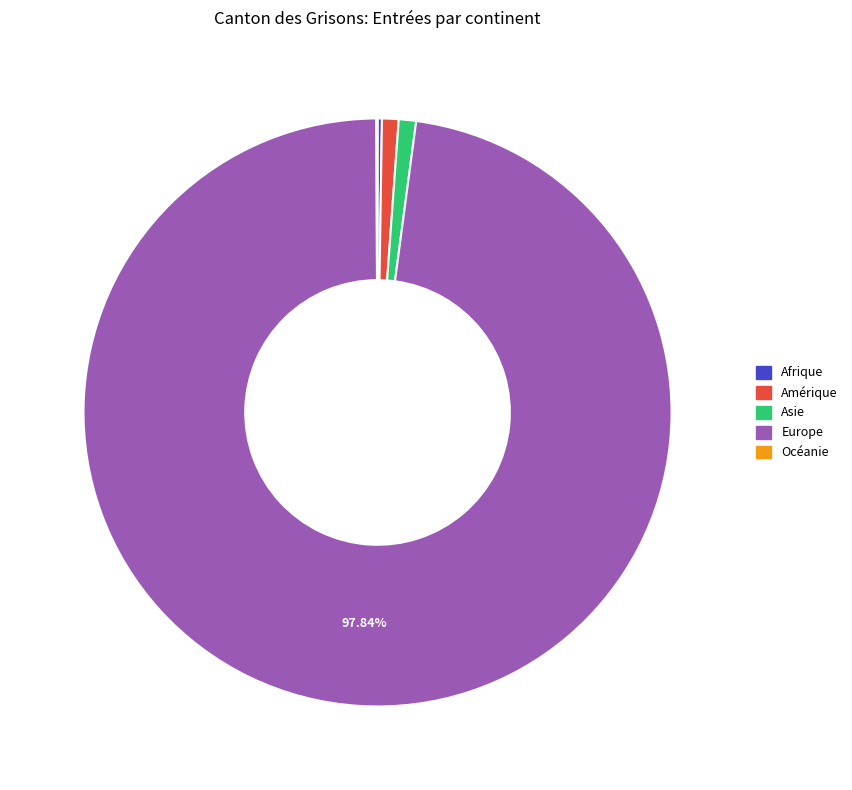

Between Europe and Asie, which is larger?

Europe